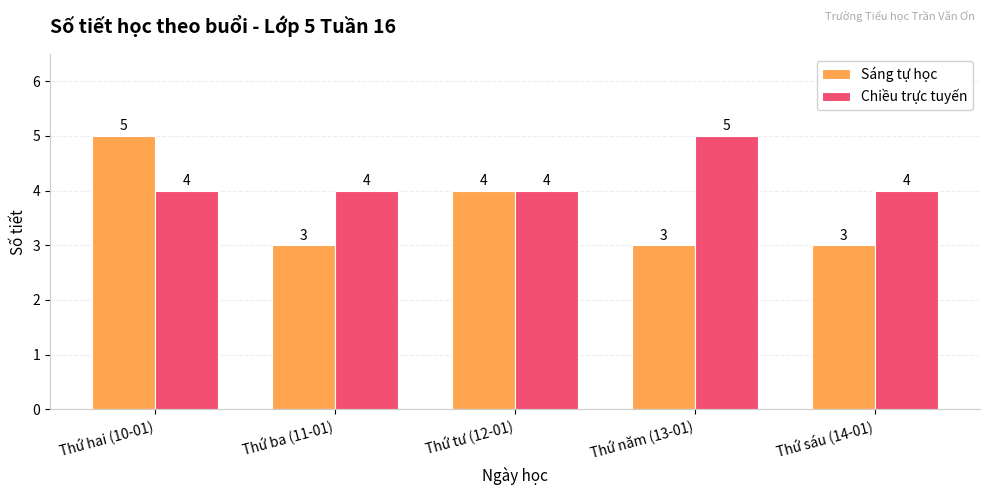

Reading left to right, transcribe all the data shown in this chart.

Sáng tự học: 5	3	4	3	3
Chiều trực tuyến: 4	4	4	5	4